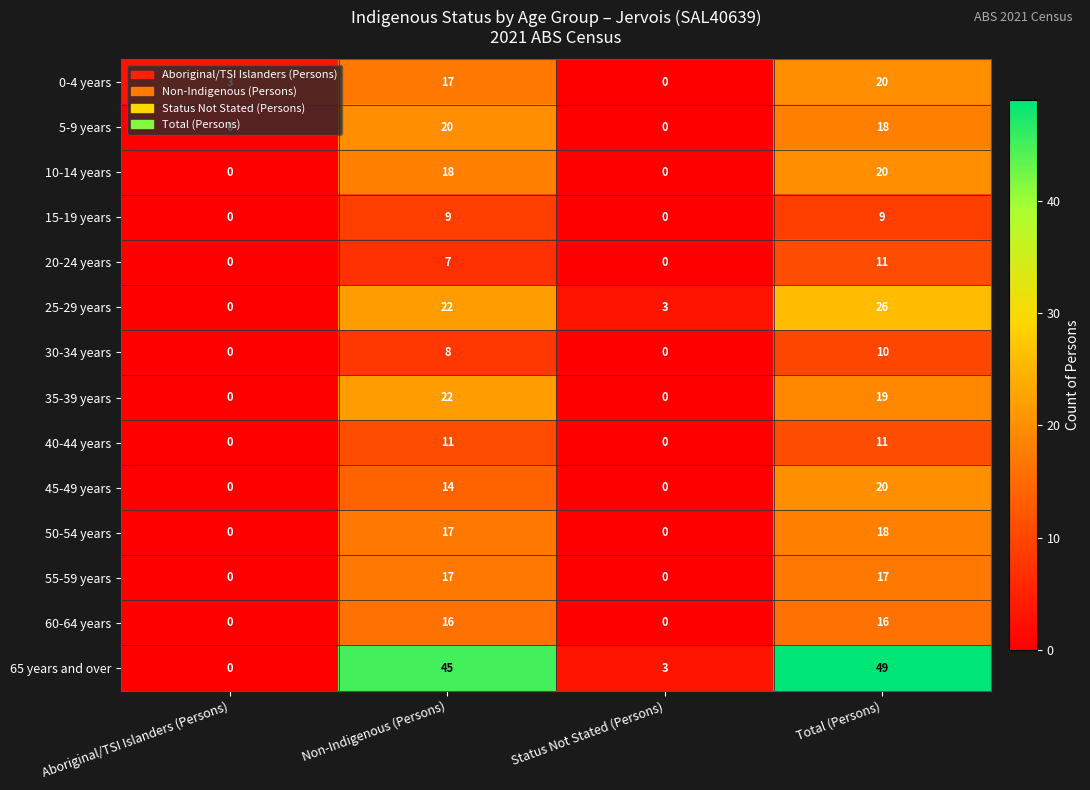

The 25-29 years series shows 8 at Non-Indigenous (Persons). True or false?

False